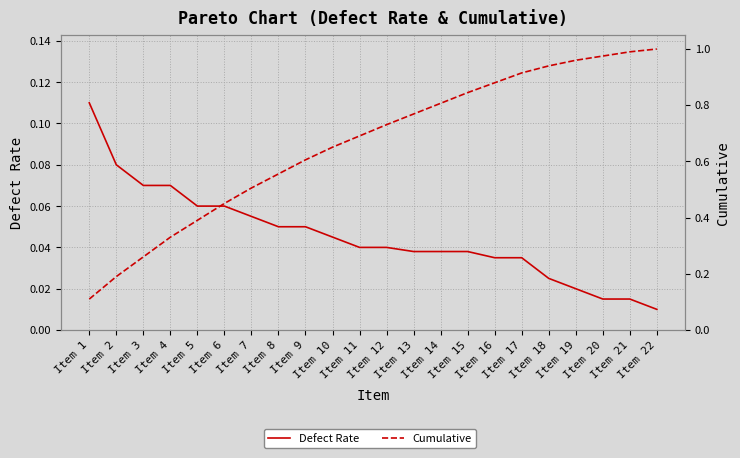

True or false: Cumulative has more than 2 points higher than both neighbors.

False